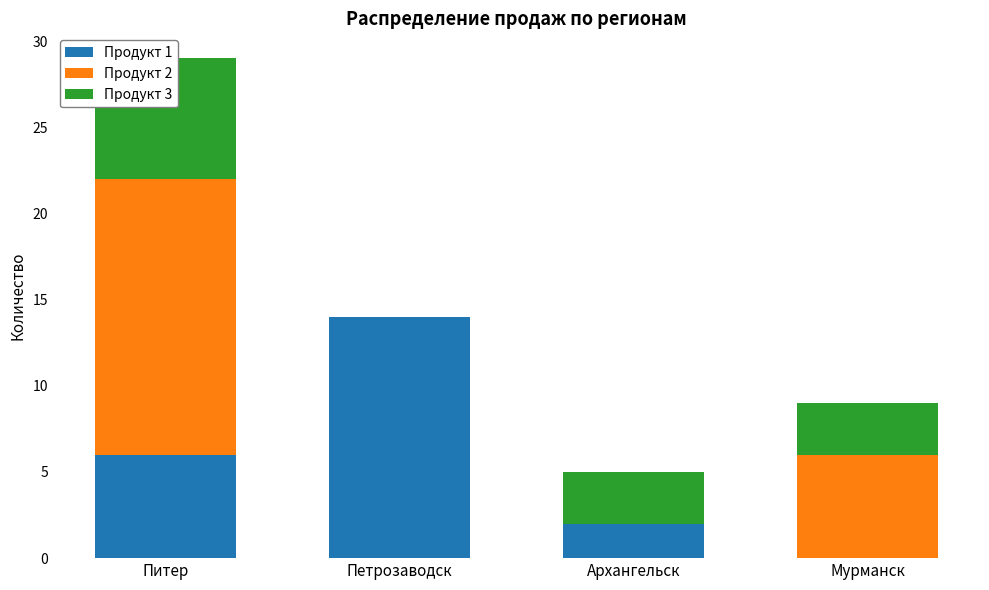

True or false: Продукт 2 has a value of 7 at Питер.

False